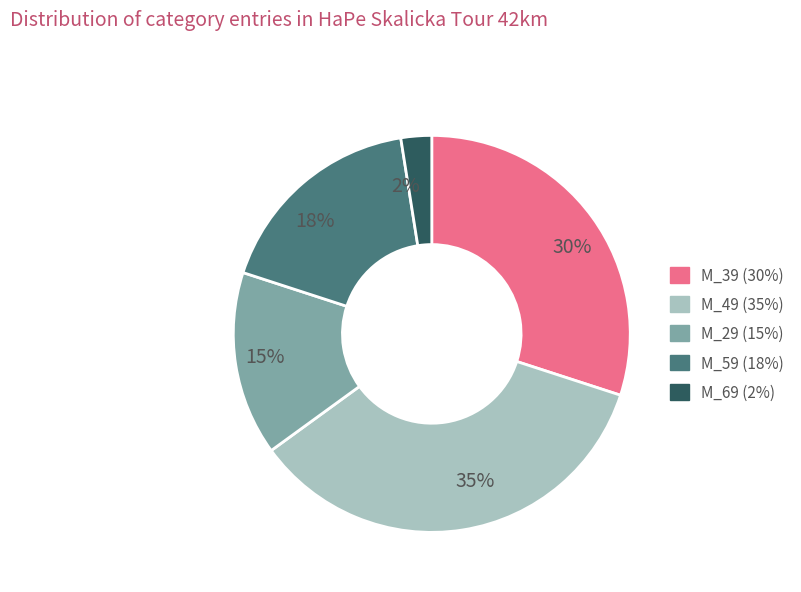

Between M_59 (18%) and M_69 (2%), which is larger?

M_59 (18%)